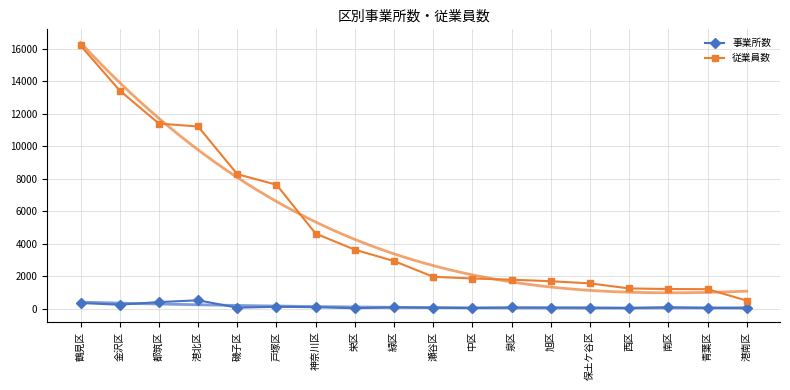

How many values in the 事業所数 series are below 87?

9